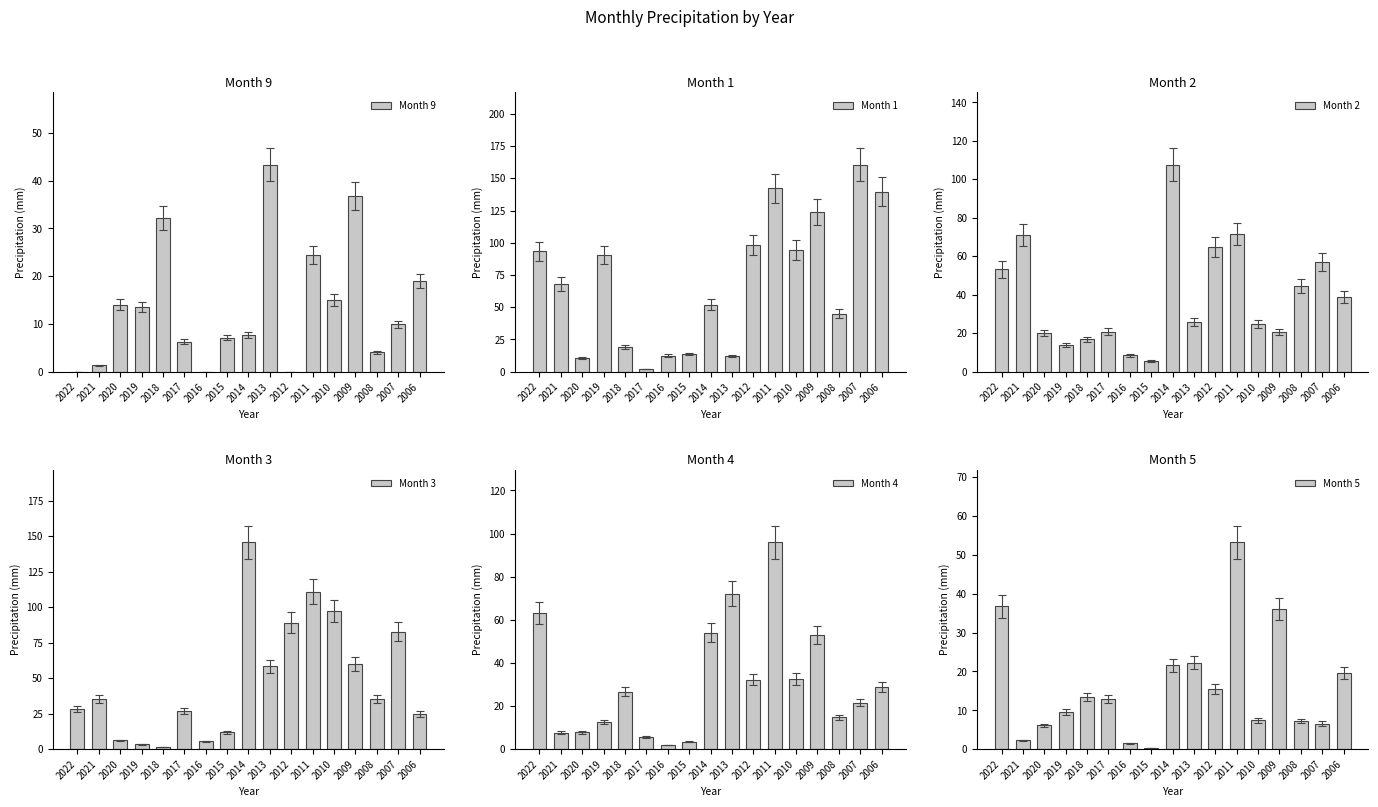

What is the approximate value of Month 2 at 2009?

20.5